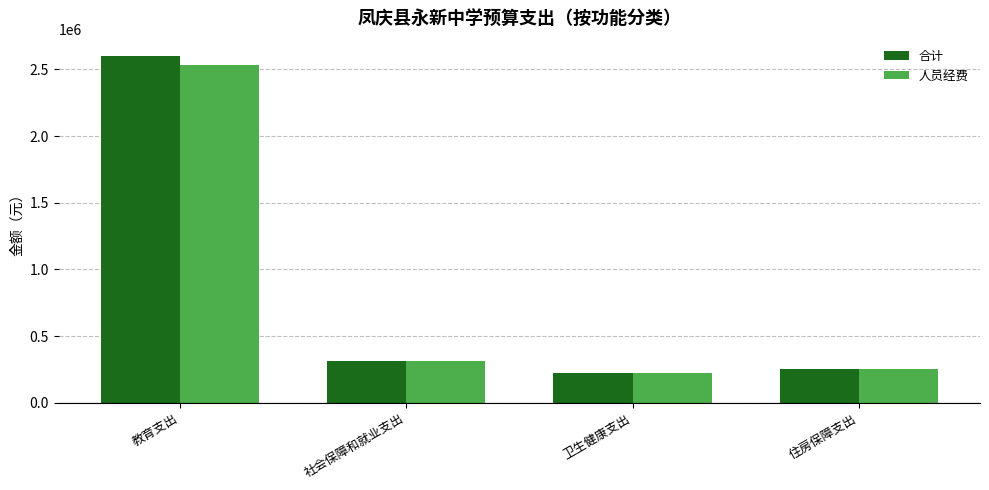

List the series in order of their peak value, lowest first.

人员经费, 合计